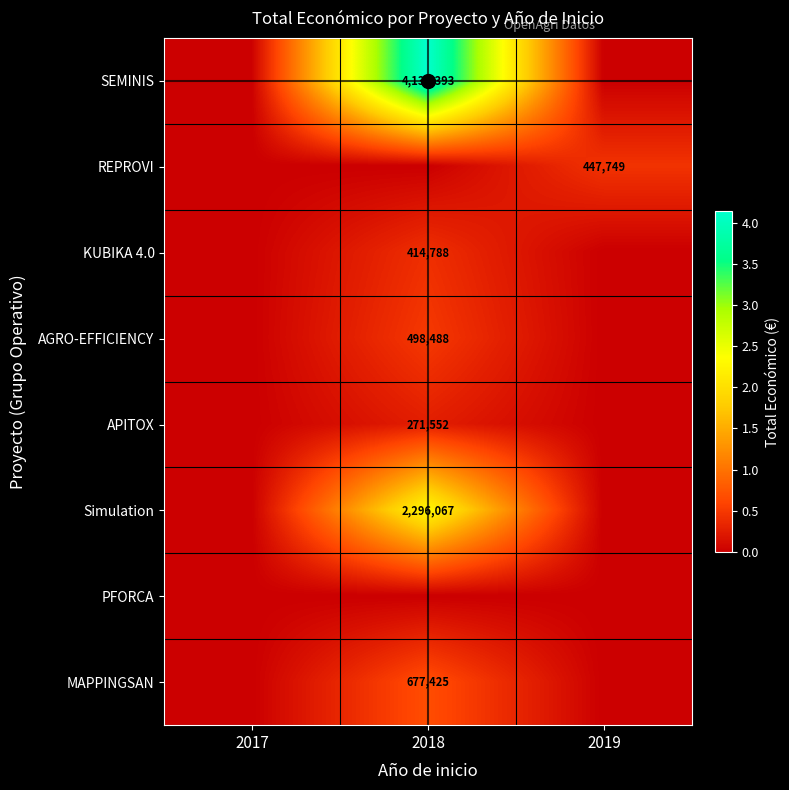

What is the total value across all series at 2019?

447749